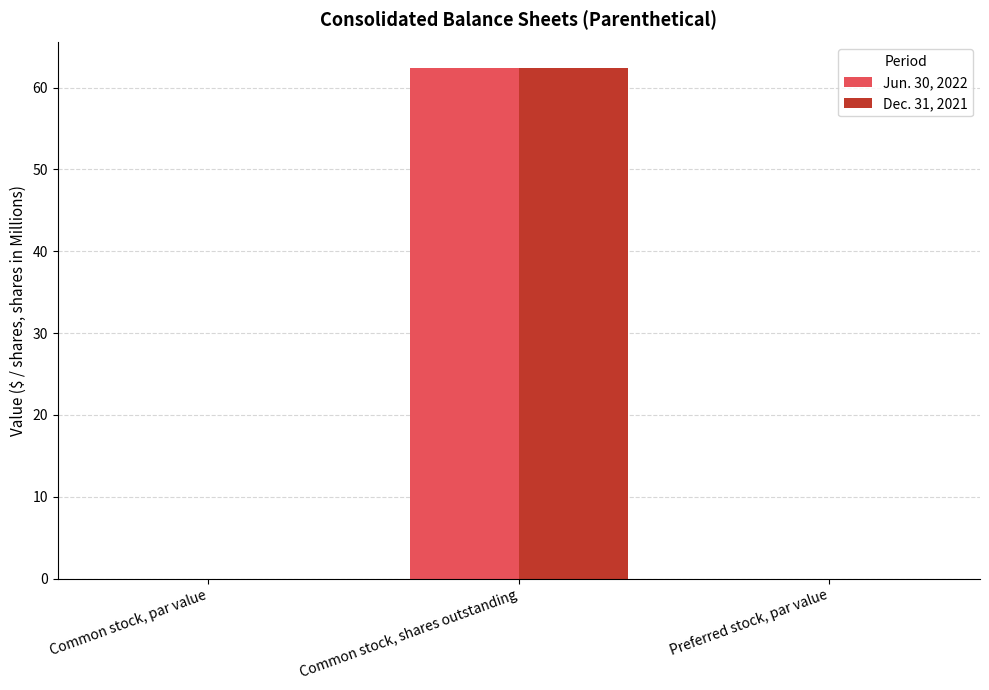

The value of Dec. 31, 2021 at Common stock, par value is 0.0. True or false?

True